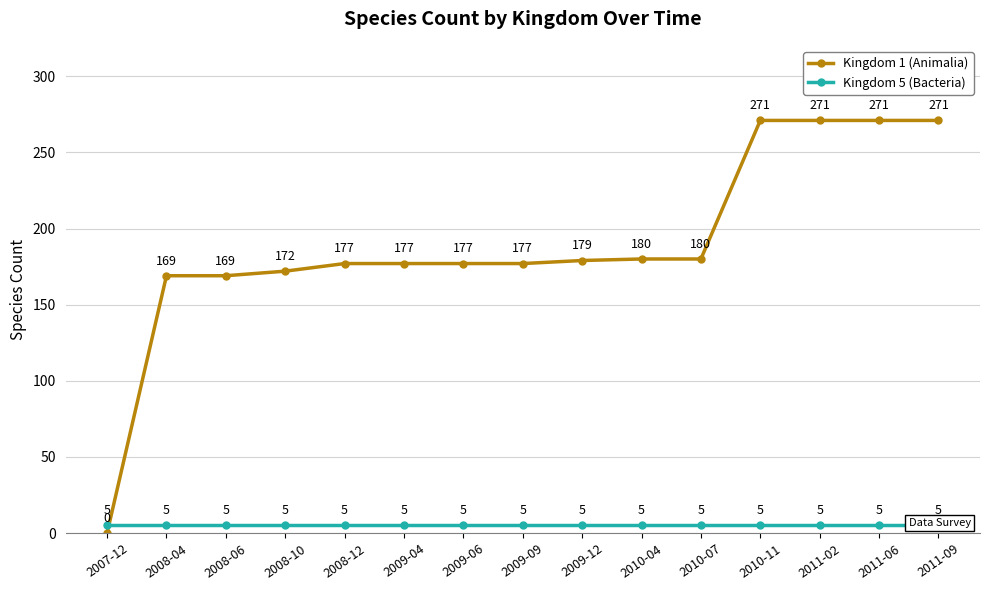

How many data points in Kingdom 1 (Animalia) are above 177?

7